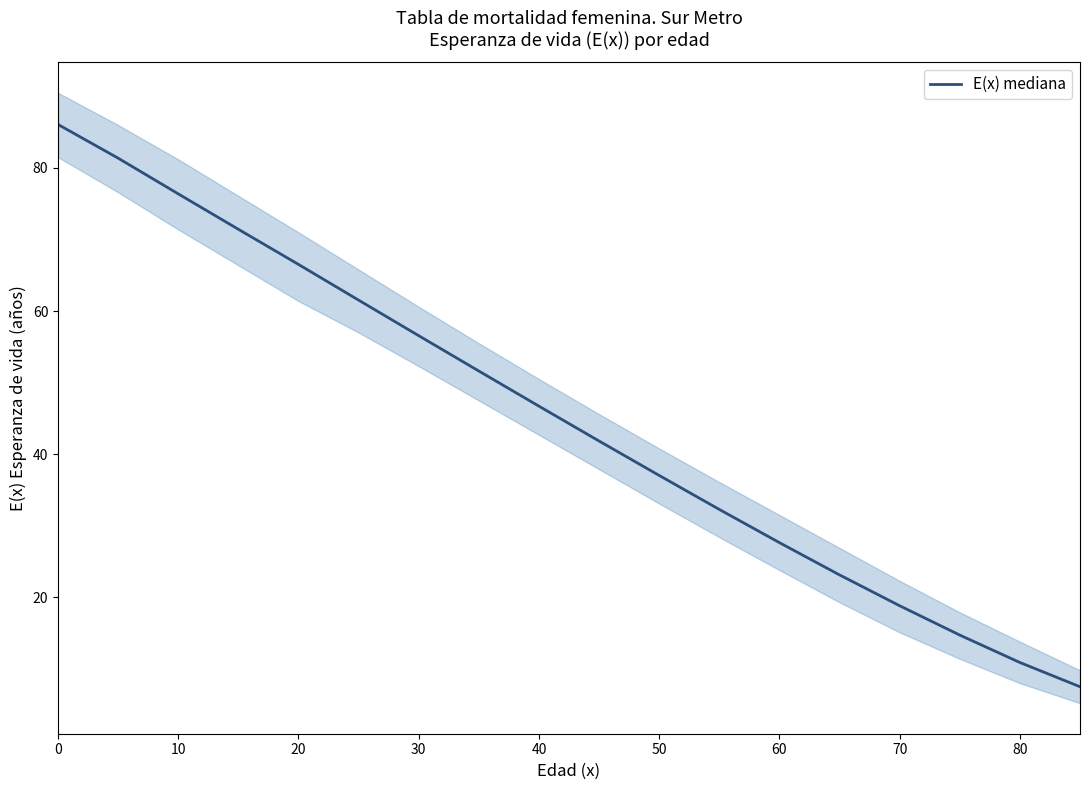

How many lines are shown in the chart?

1